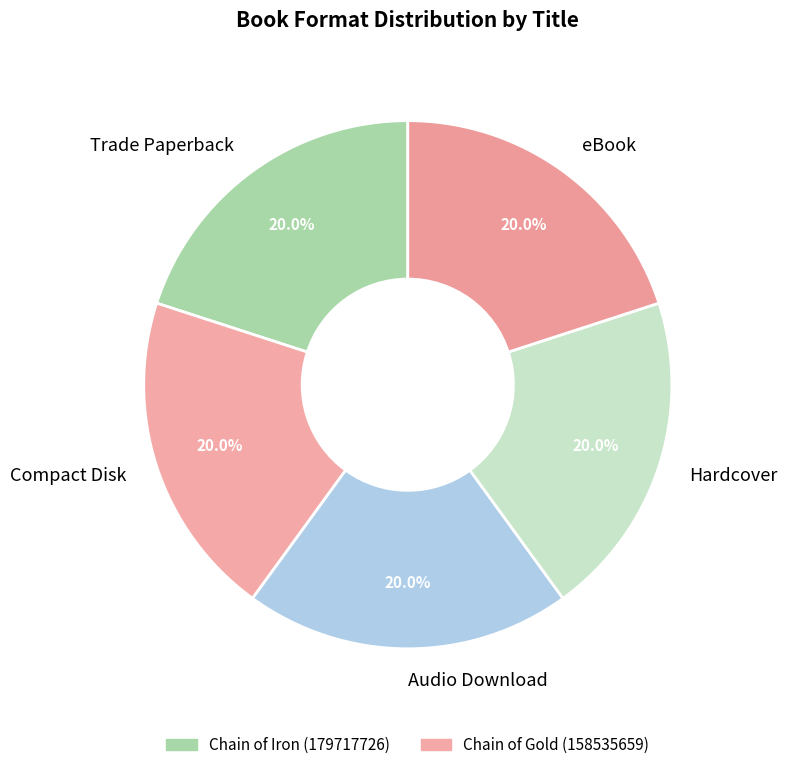

What percentage do Hardcover and Trade Paperback together represent?

40.0%